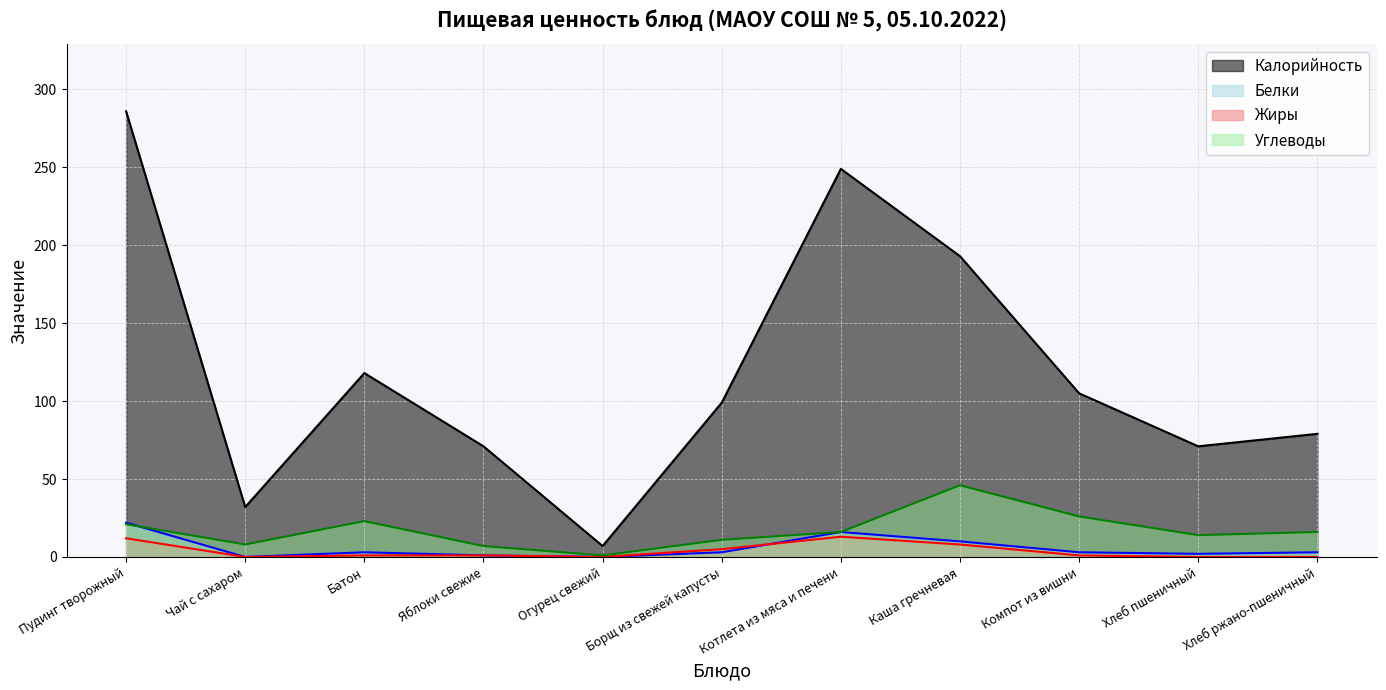

True or false: Углеводы and Белки cross at least once.

True